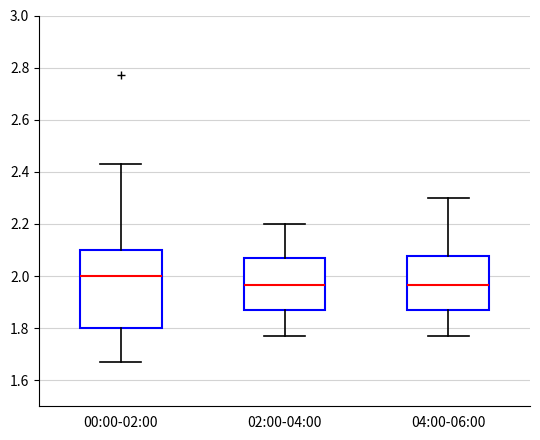

Reading left to right, transcribe this box plot: for each box, give where its median line is, the range the box spans, and where its two whiskers end, as read against the y-axis. The values are not printed on the chart, so give them approximately, as read against the axis.

00:00-02:00: median 2.00, box 1.80 to 2.10, whiskers 1.68 to 2.44
02:00-04:00: median 1.96, box 1.88 to 2.08, whiskers 1.78 to 2.20
04:00-06:00: median 1.96, box 1.88 to 2.08, whiskers 1.78 to 2.30